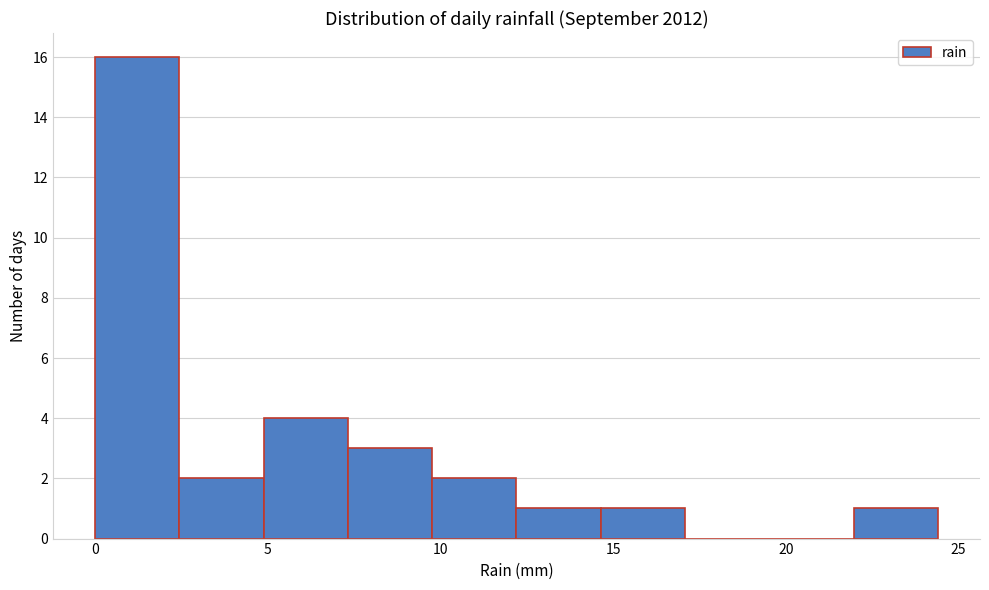

What is the height of the bar covering 14.5 to 17.0 on the x-axis? Neither the bar edges nor the heights are printed on the chart, so give them approximately, as read against the axes.

1